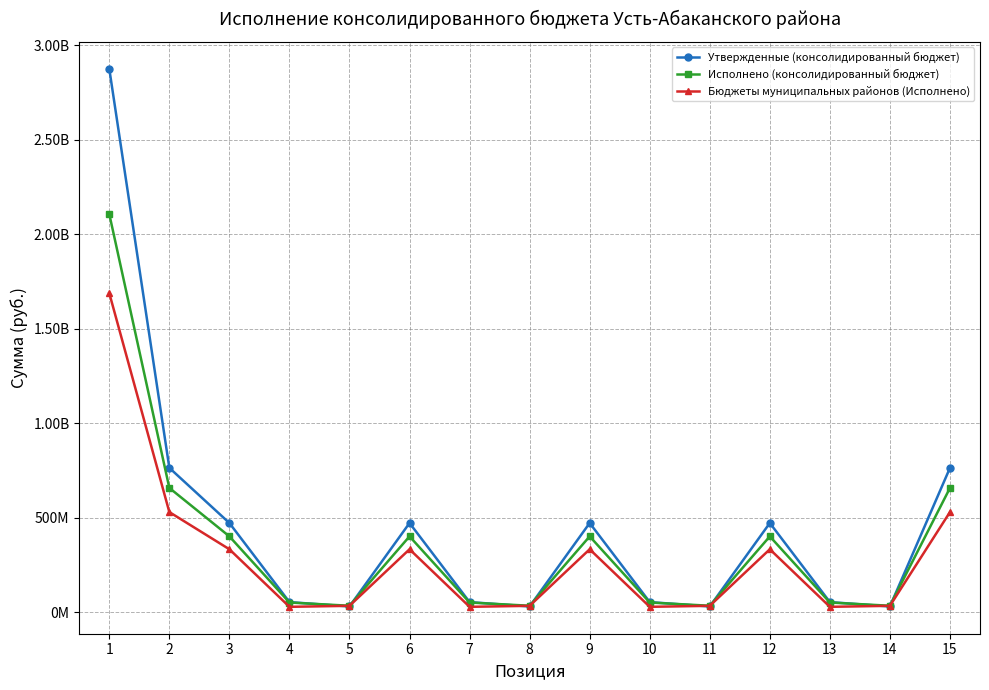

Read the Утвержденные (консолидированный бюджет) value at 1.

2874891550.4